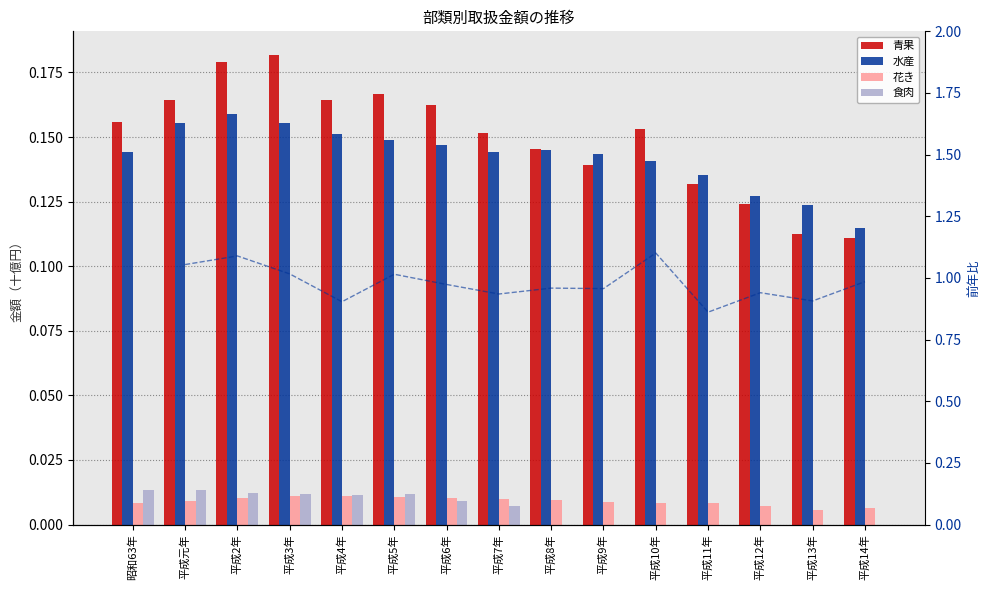

Is the value of 食肉 at 平成5年 greater than the value of 花き at 平成8年?

Yes